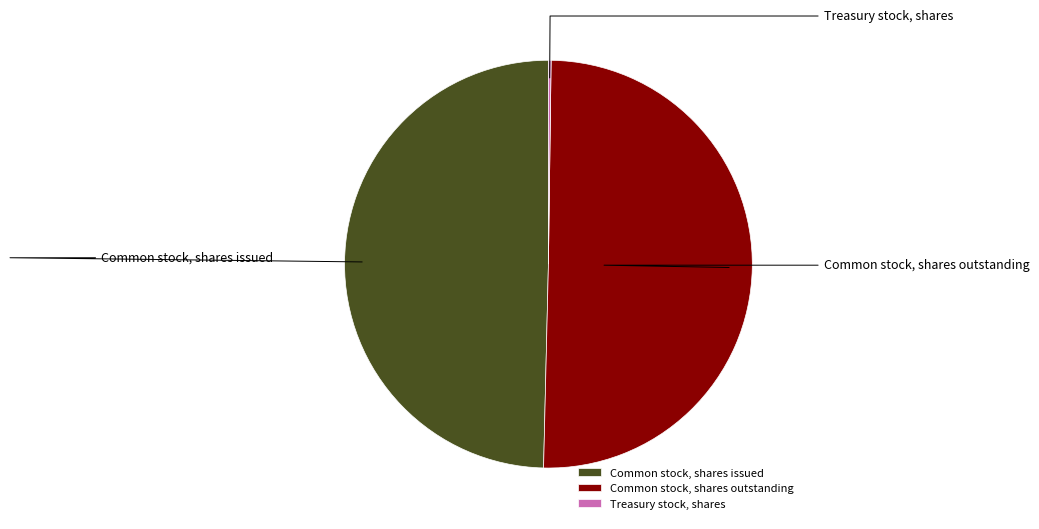

To the nearest percent, what is the difference between the largest and smallest slice percentages?

50%